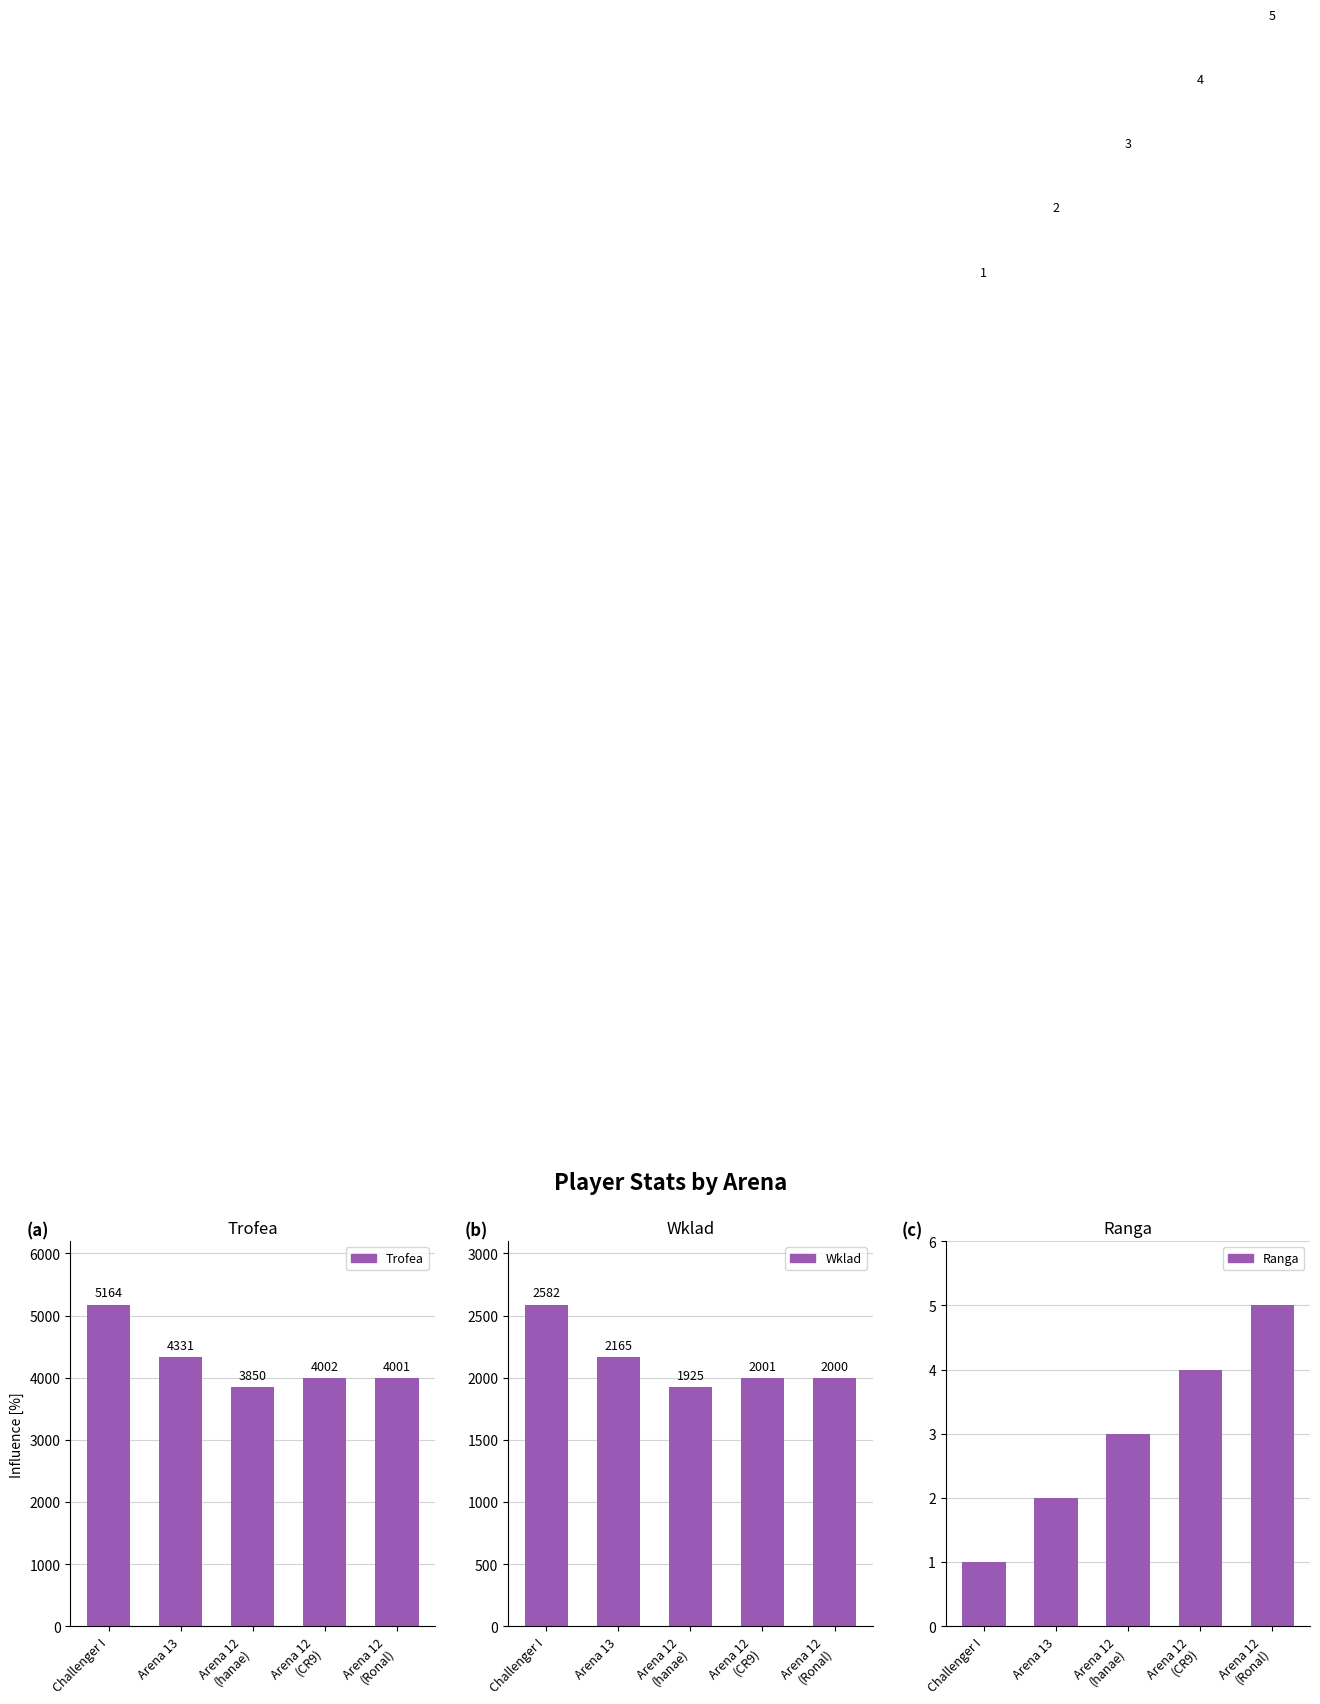

What is the greatest value displayed?

5164